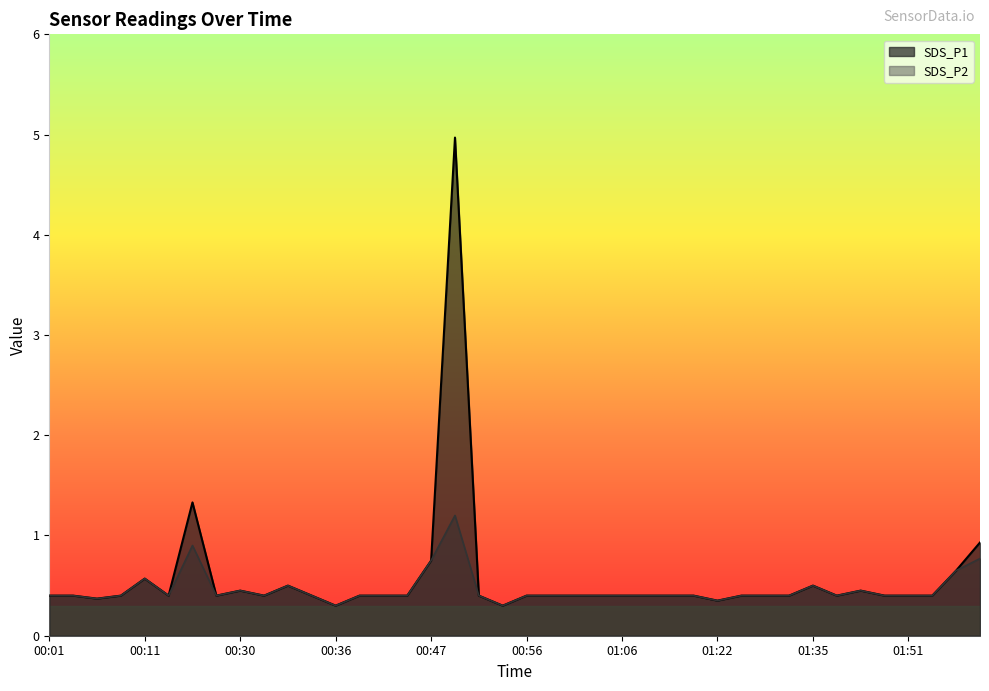

At which category does SDS_P2 reach its first local valley?

00:06